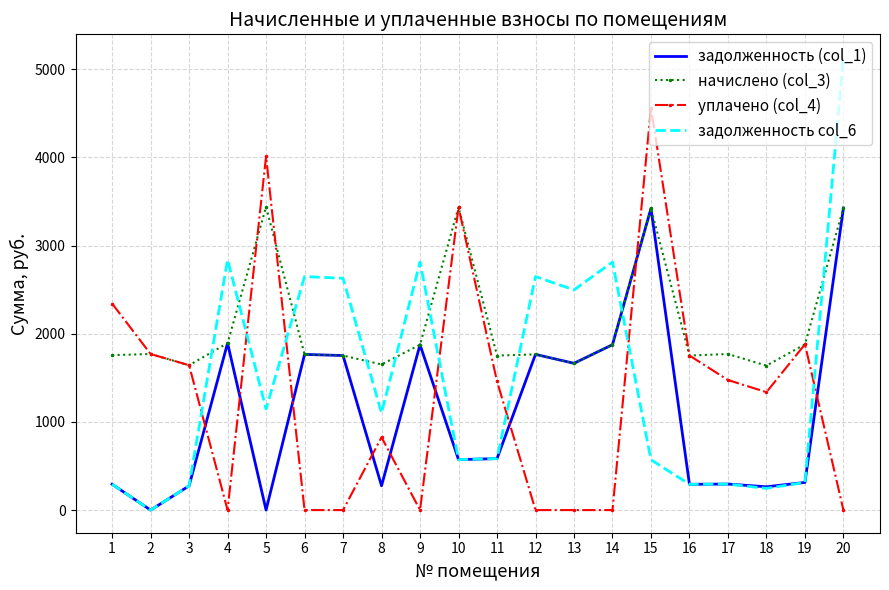

What are all the series names shown in the legend?

задолженность (col_1), начислено (col_3), уплачено (col_4), задолженность col_6